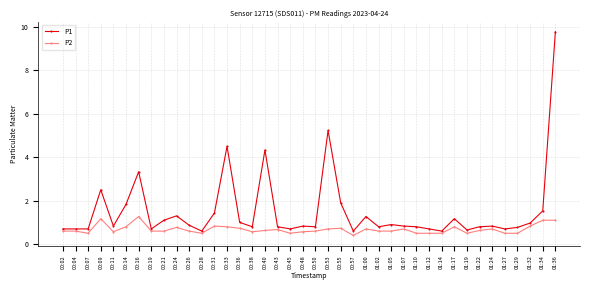

Count the P2 values in the range 0 to 1.

36